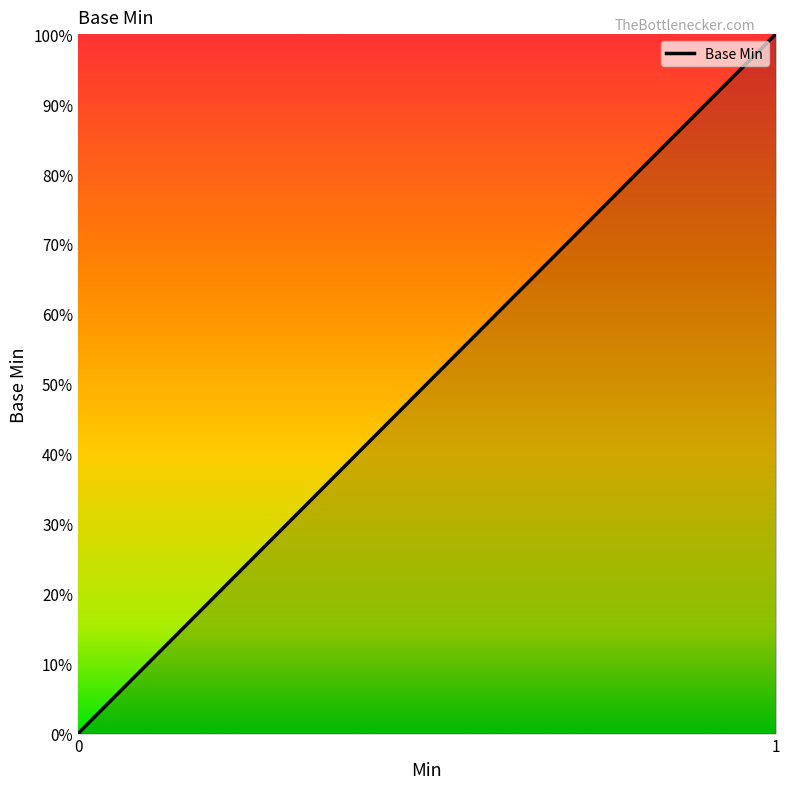

Does the chart have visible grid lines?

No